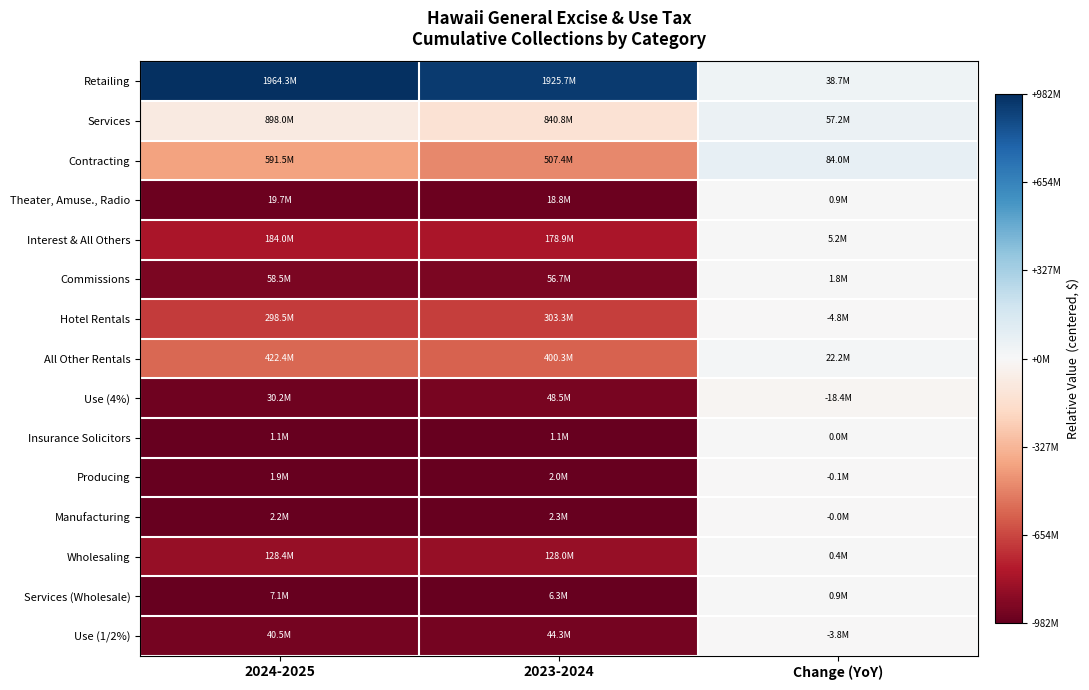

What is the spread (max minus min) of values at Change (YoY)?

102396382.7